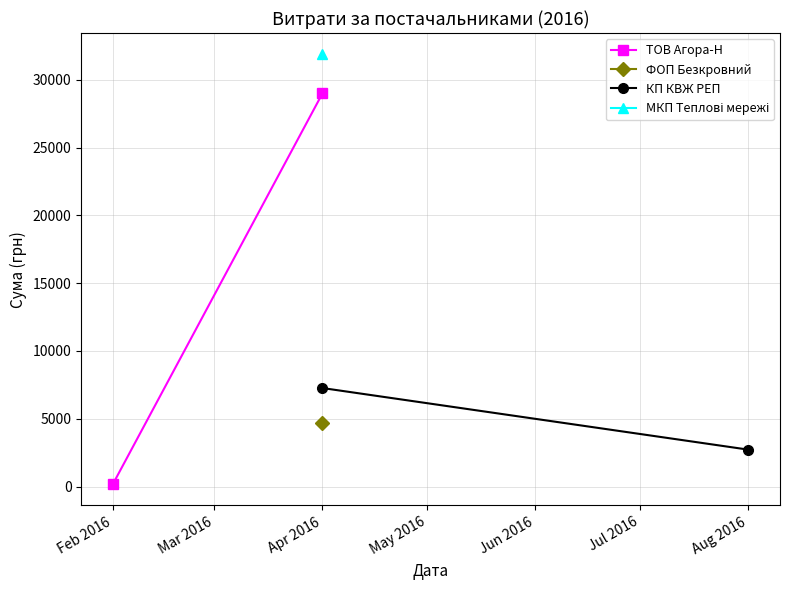

How many values in the КП КВЖ РЕП series exceed 7268?

1